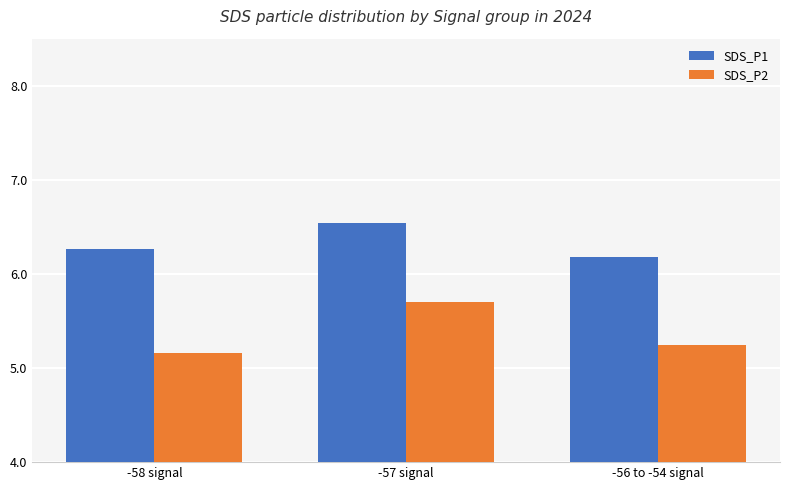

What is the greatest value displayed?

6.5